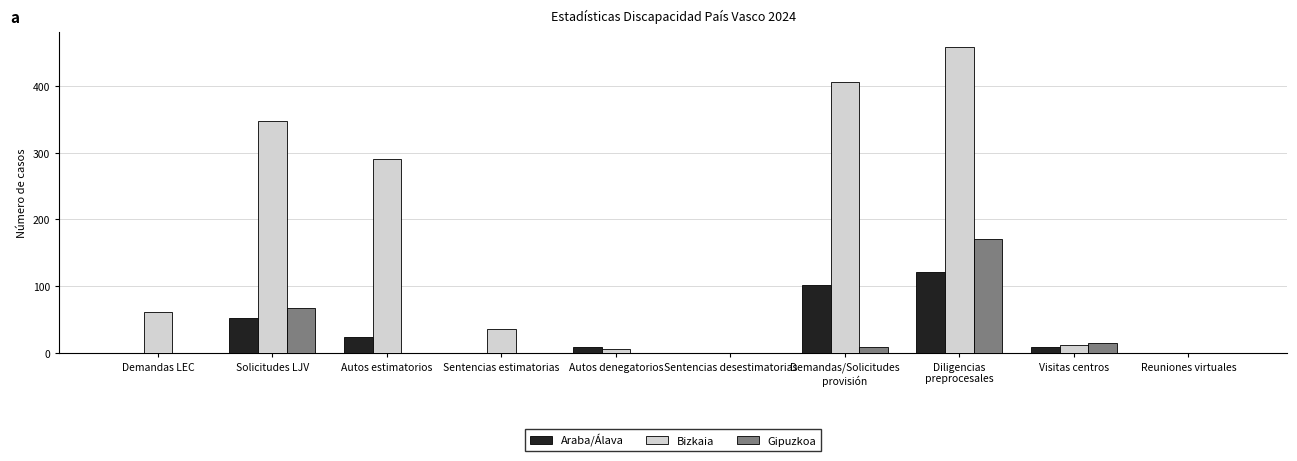

What is the maximum value shown in the chart?

459